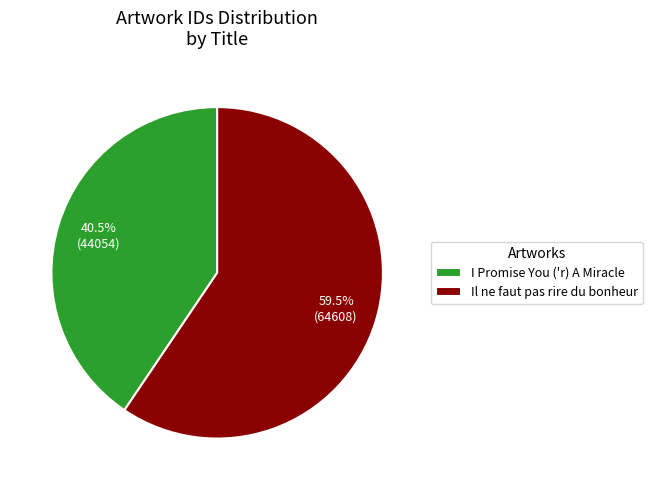

Rank the categories by value from highest to lowest.

Il ne faut pas rire du bonheur, I Promise You ('r) A Miracle